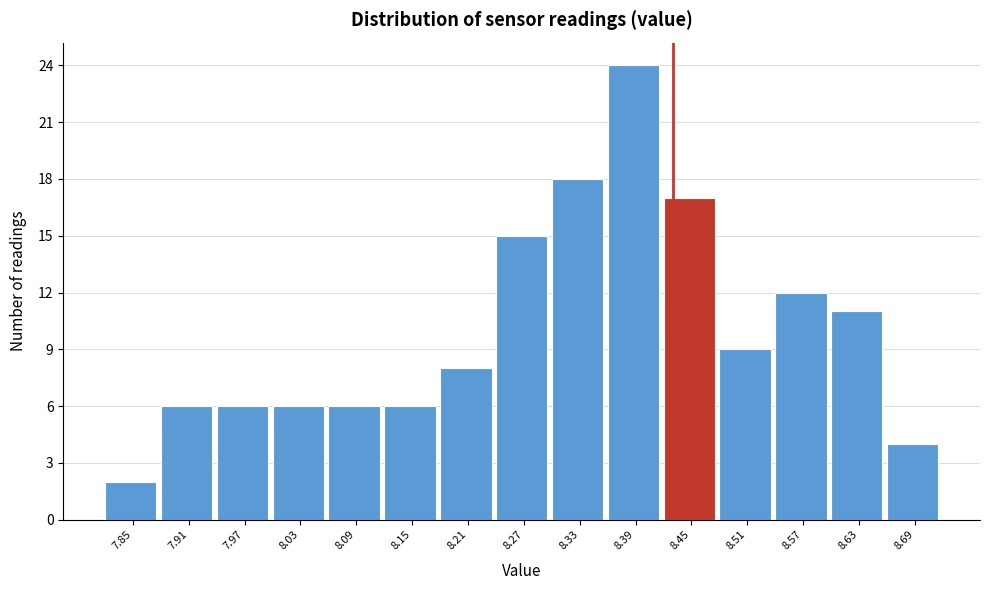

Reading left to right, extract all data points from this chart.

2	6	6	6	6	6	8	15	18	24	17	9	12	11	4